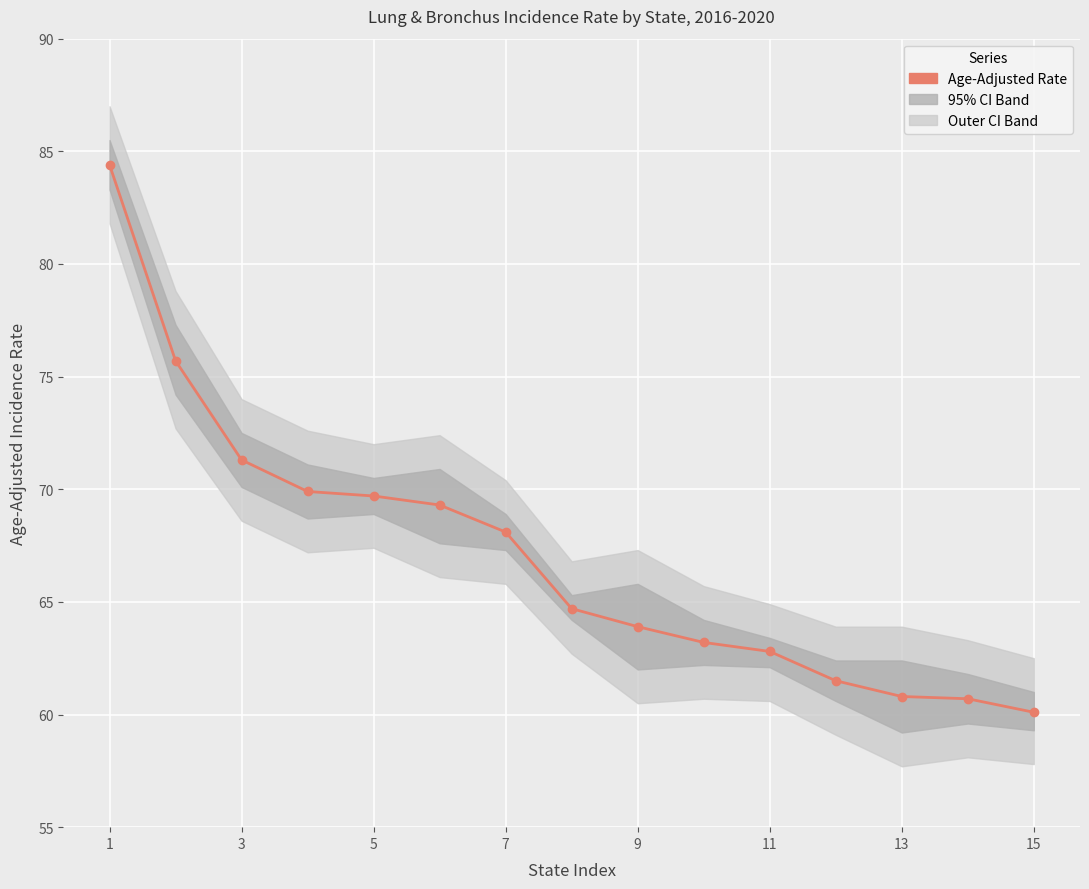

What is the minimum value shown in the chart?

60.1